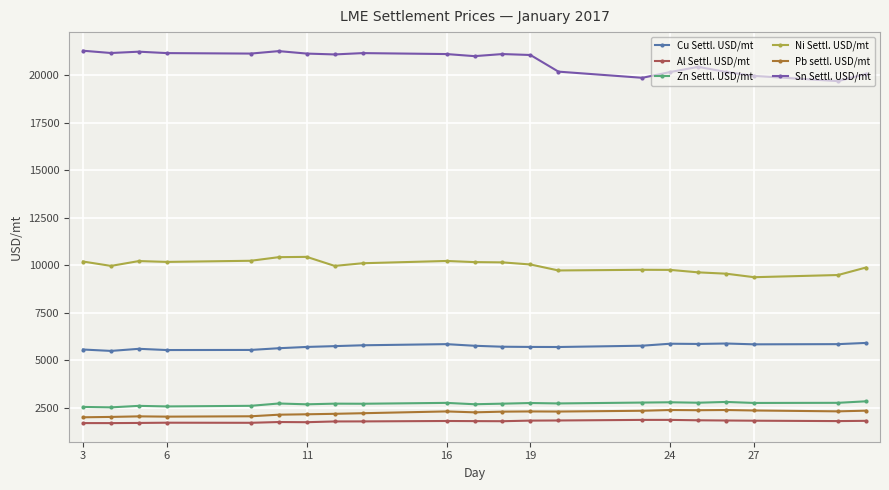

At how many categories does at least one series exceed 4104?

21